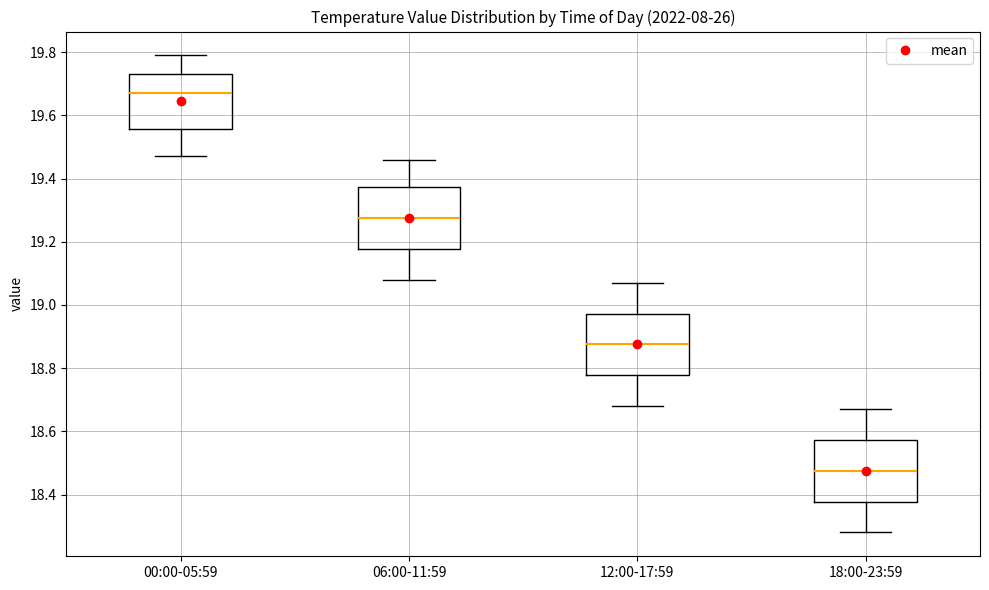

Which box's median line is the lowest?

18:00-23:59